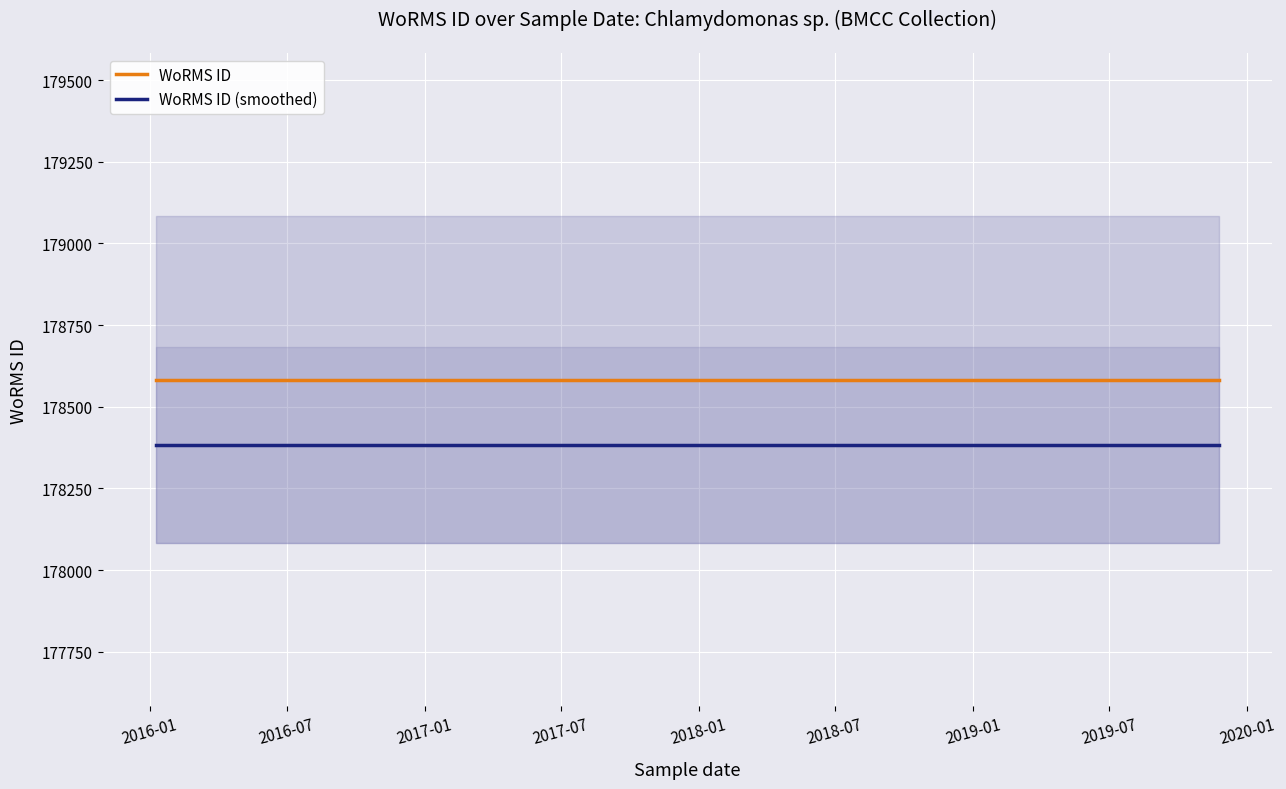

How many lines are shown in the chart?

2